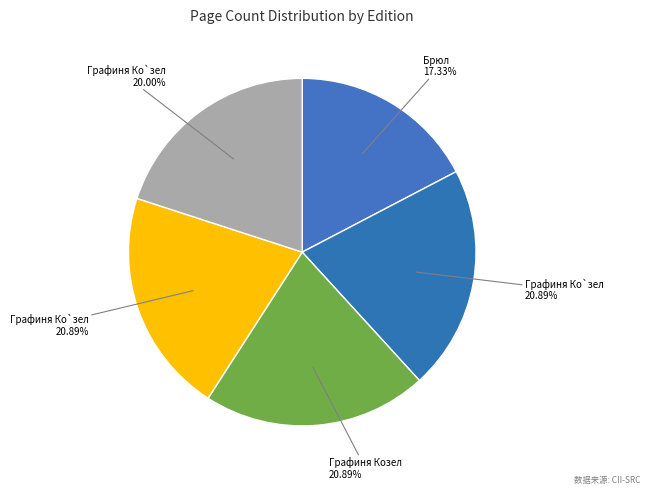

How many segments does this pie chart have?

5